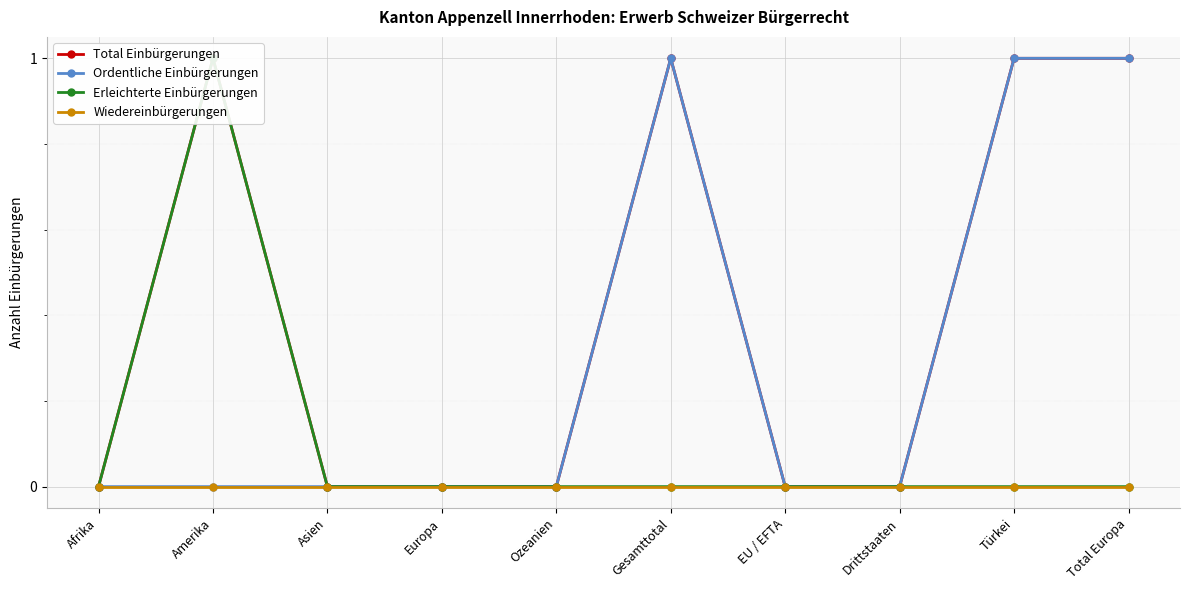

At which category does Erleichterte Einbürgerungen reach its first local peak?

Amerika